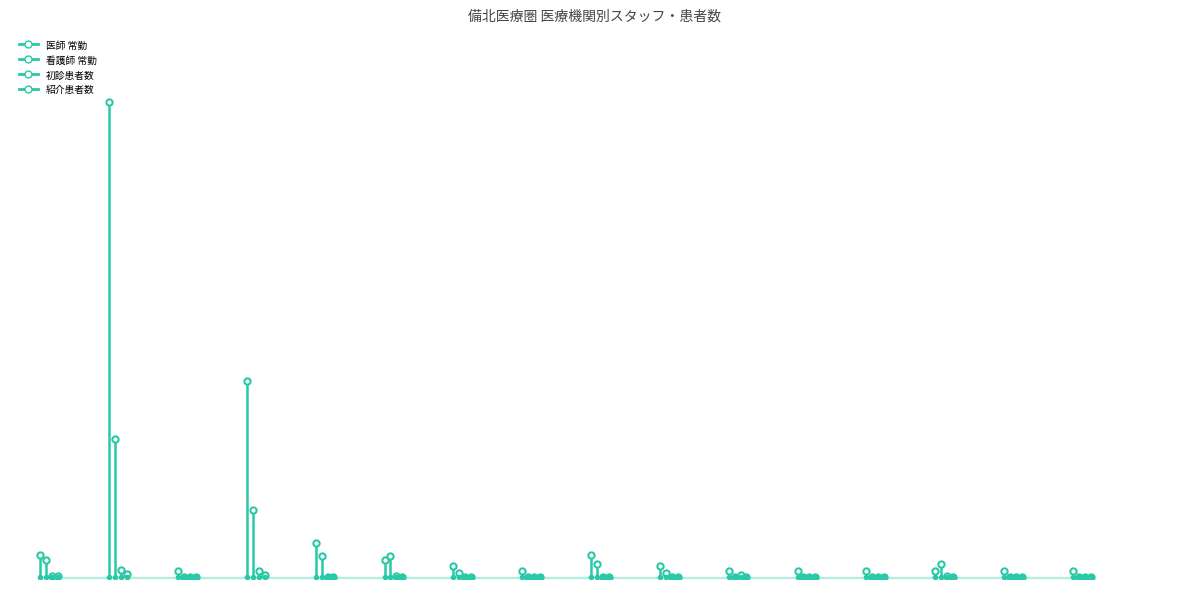

What is the sum of all 医師 常勤 values?

320.0